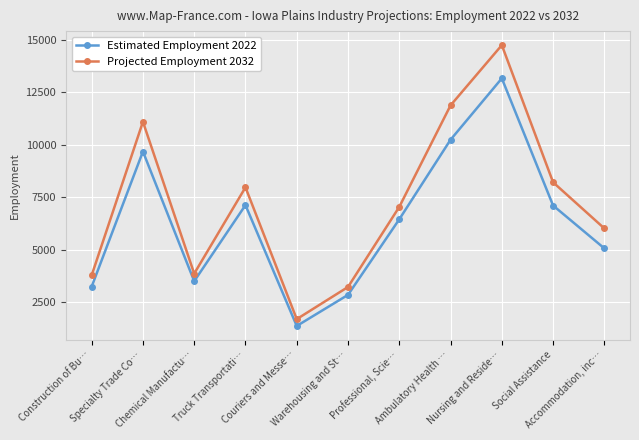

What is the maximum value for Estimated Employment 2022?

13155